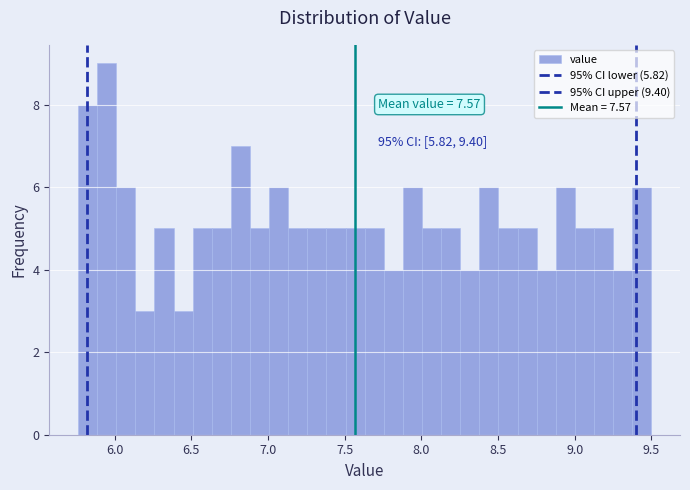

Read against the x-axis, roughly where is the centre of the tallest bar?

5.95